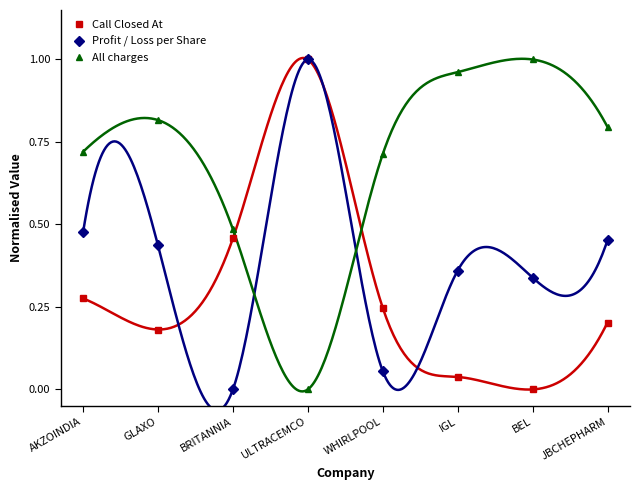

True or false: Call Closed At has a value of 1.4 at ULTRACEMCO.

False